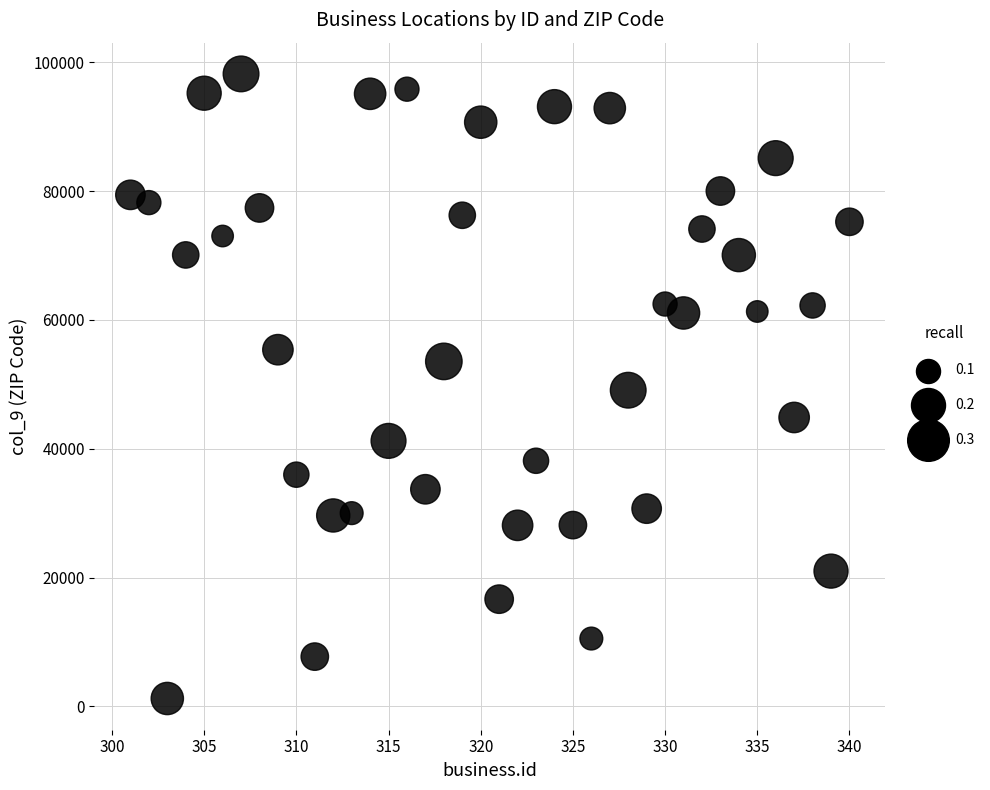

What is the range of Y values (max minus min)?

96976